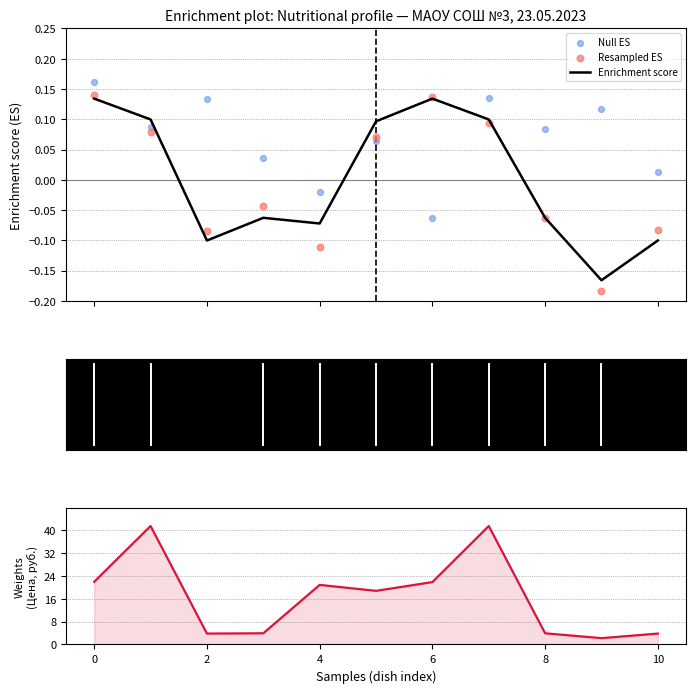

Which series contains the highest Y value?

Цена